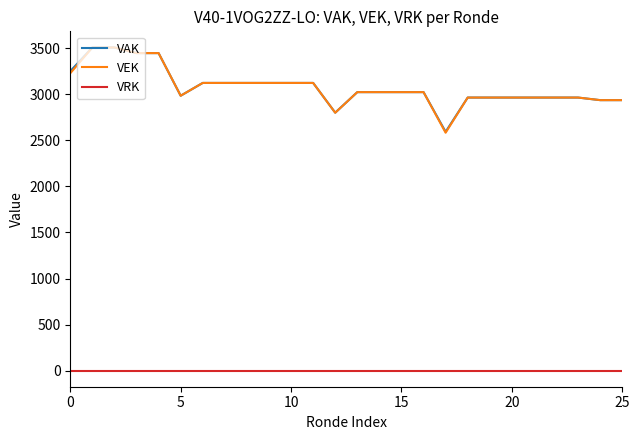

Which series has the largest range (max minus min)?

VEK